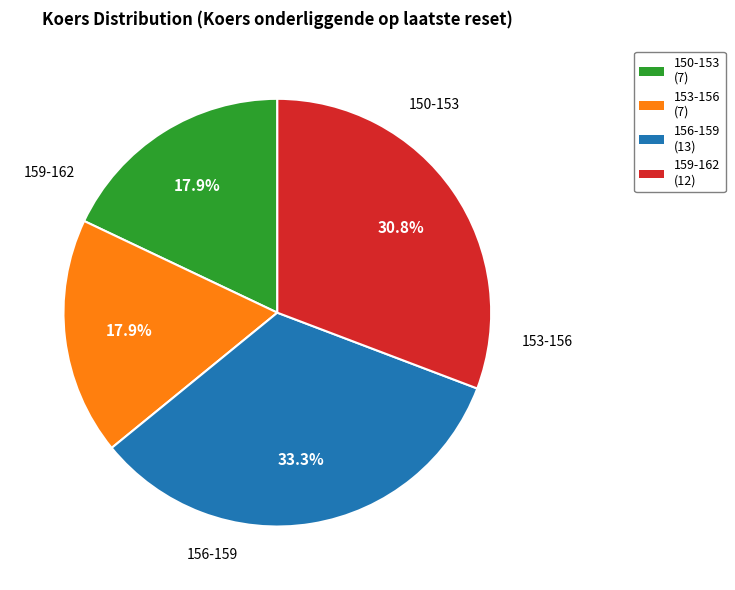

Is there any slice that represents more than half of the pie?

No